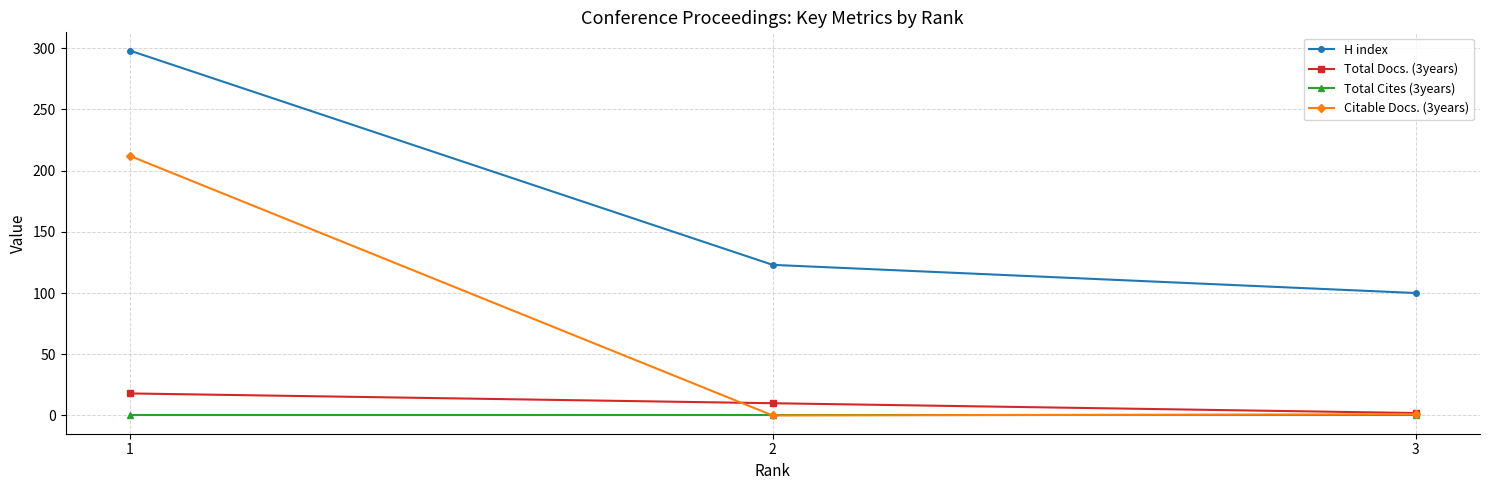

What is the maximum value shown in the chart?

298